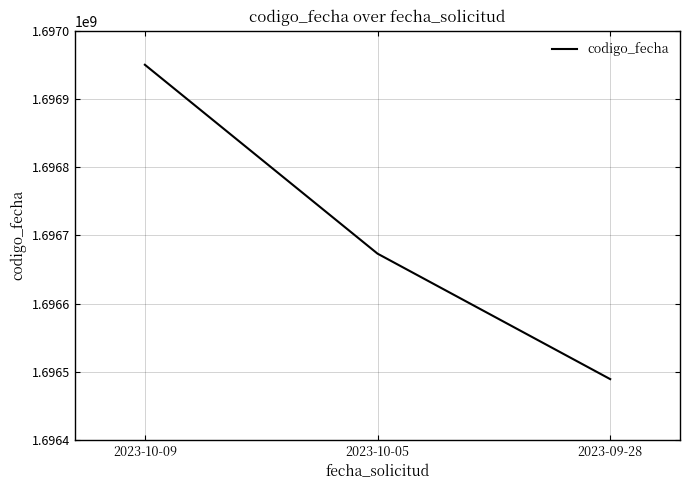

Reading left to right, transcribe all the data shown in this chart.

2023-10-09=1696950108	2023-10-05=1696673133	2023-09-28=1696489140